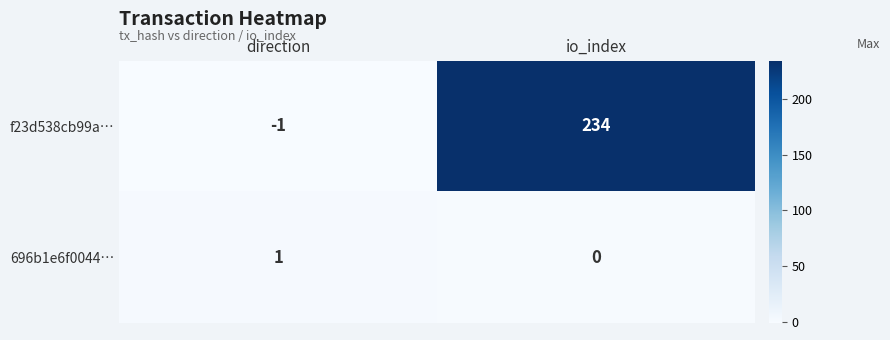

At which category is the sum across all series the highest?

io_index